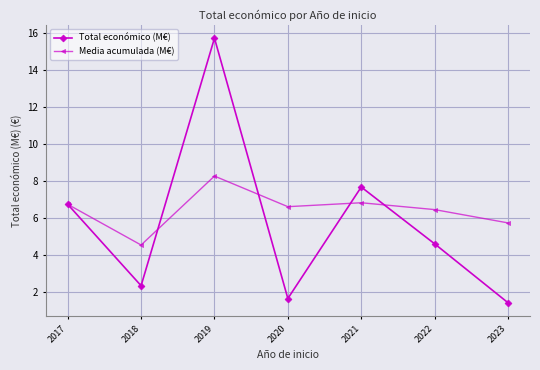

True or false: Media acumulada (M€) and Total económico (M€) cross at least once.

True